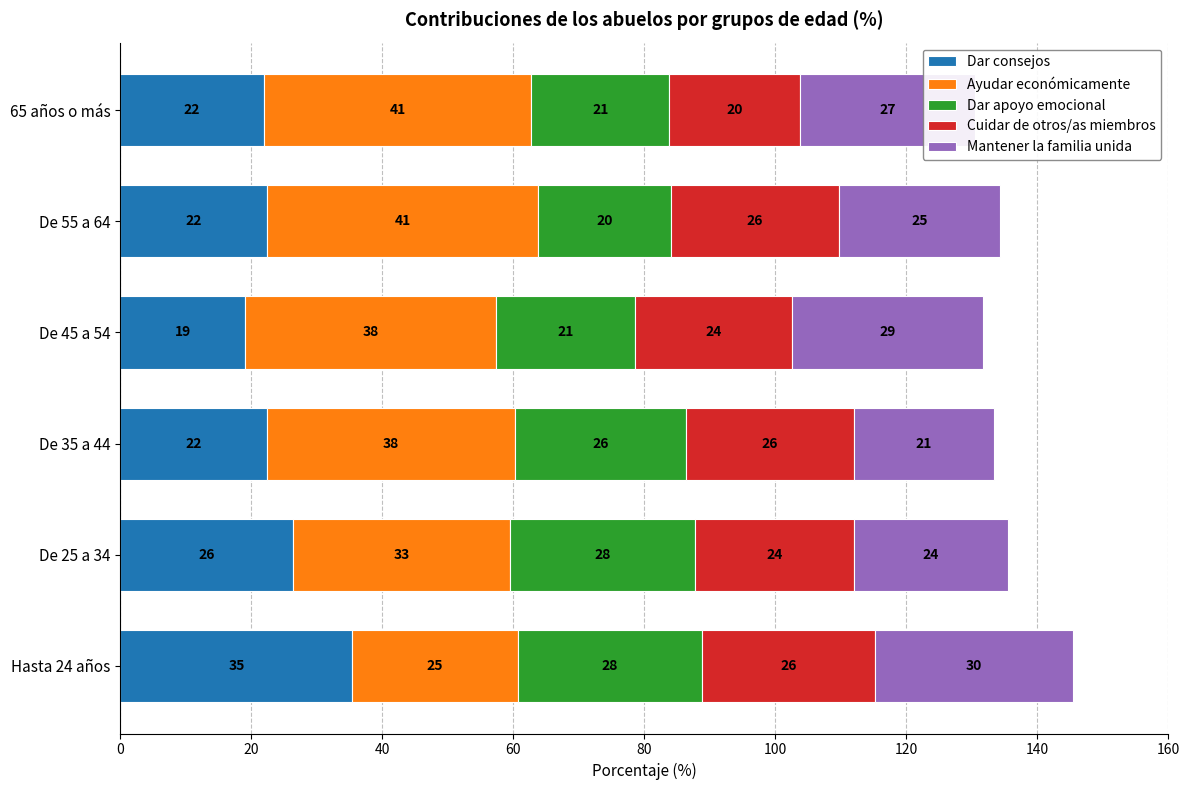

The value of Dar consejos at De 55 a 64 is 22.4. True or false?

True